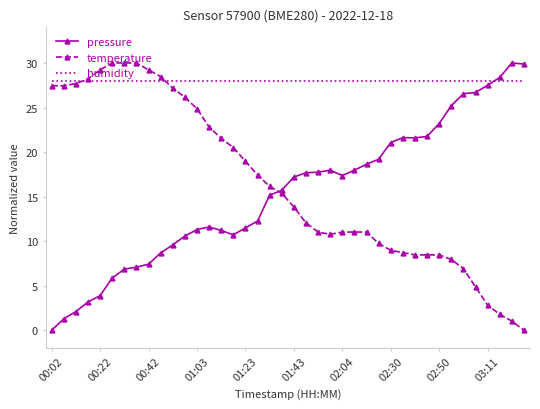

After their last crossing, which series has the higher values: temperature or humidity?

humidity